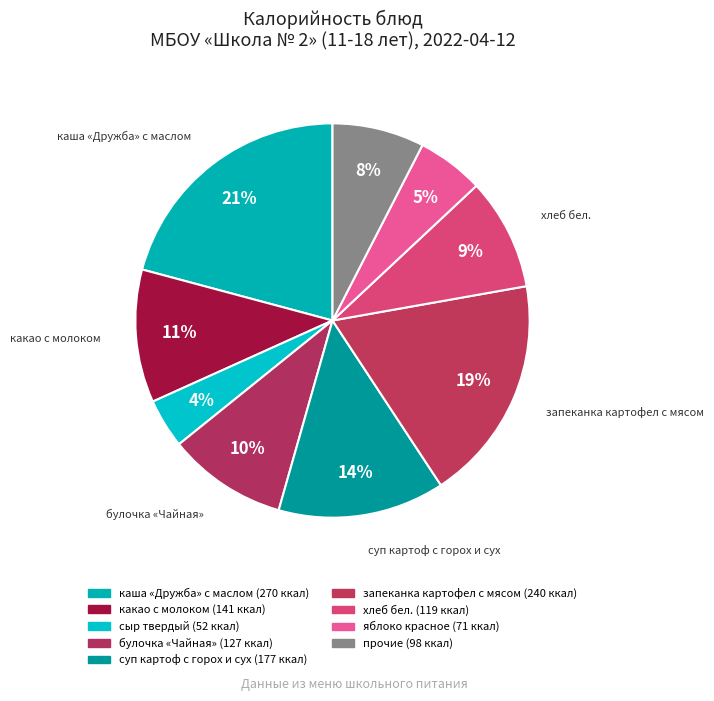

How many segments does this pie chart have?

9